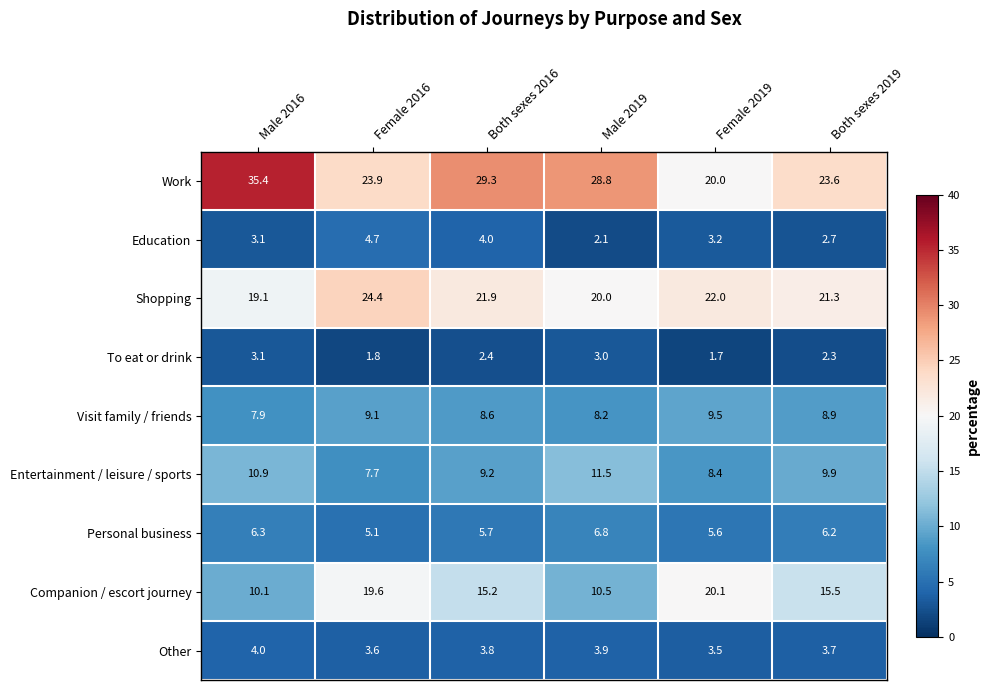

Is it true that Visit family / friends equals 9.5 at Female 2019?

True